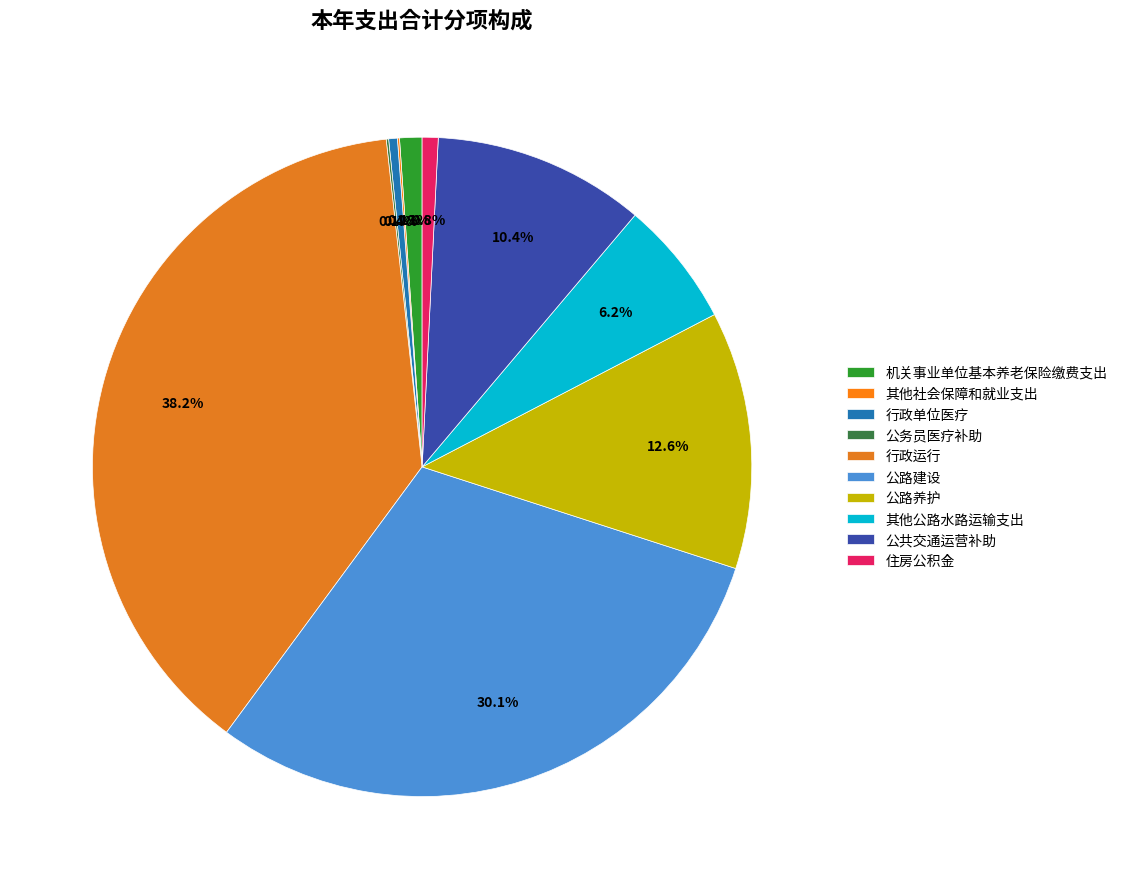

Does 其他社会保障和就业支出 represent more than half of the total?

No